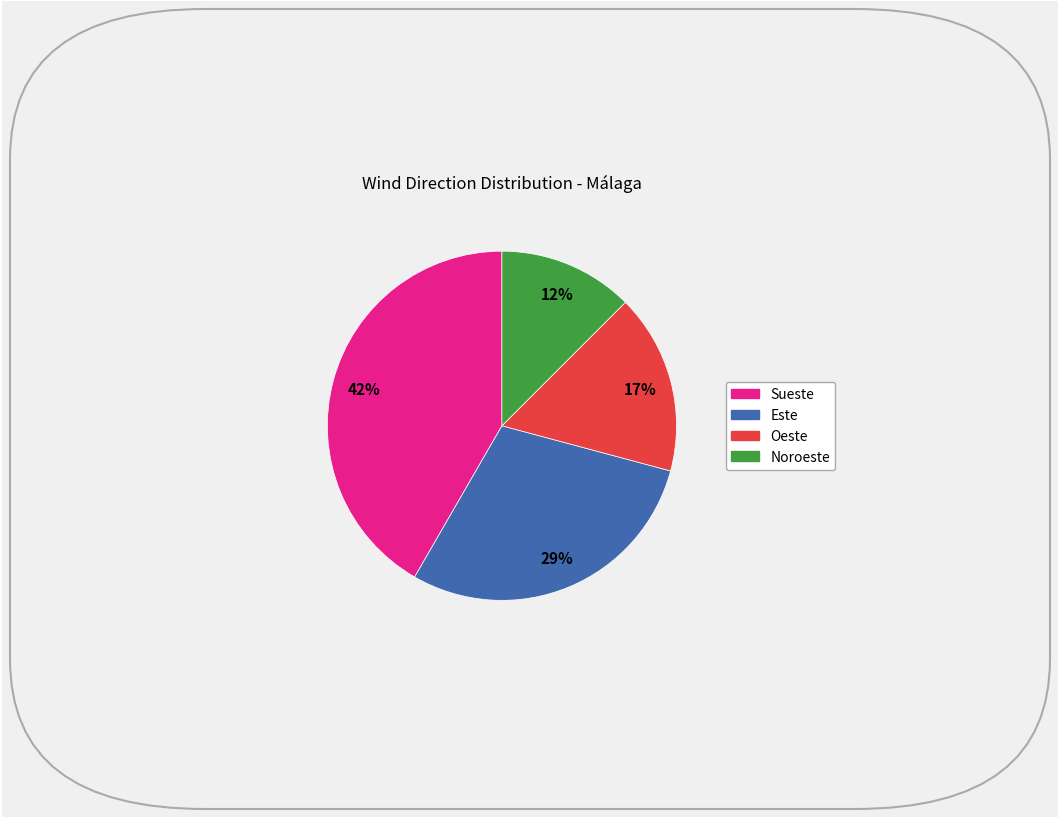

To the nearest percent, what is the average slice percentage?

25%